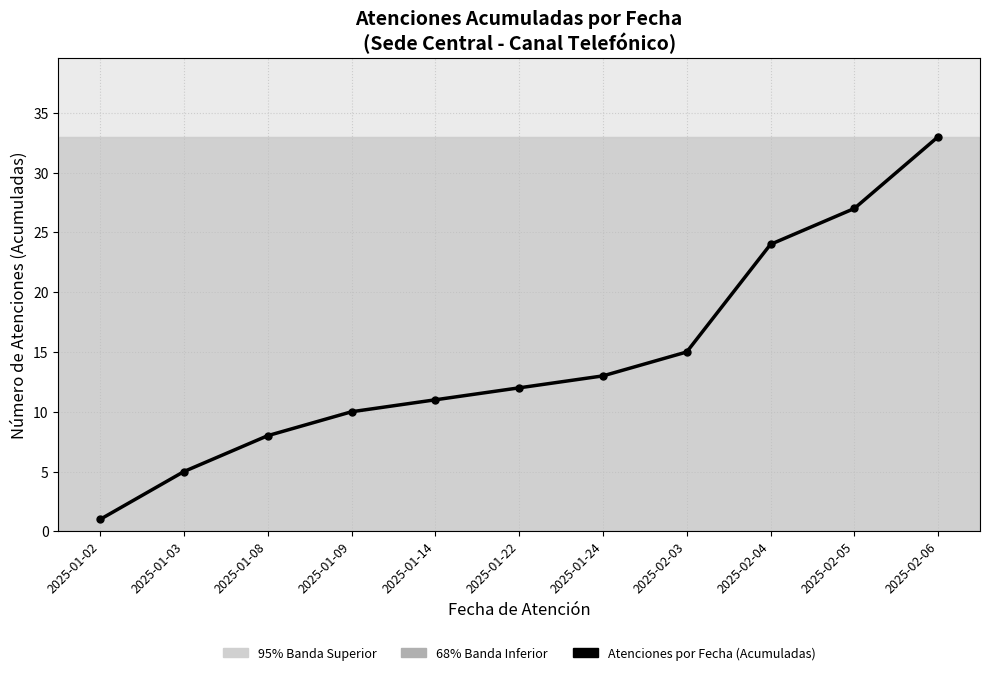

Reading left to right, what are all the values shown in this chart?

1	5	8	10	11	12	13	15	24	27	33